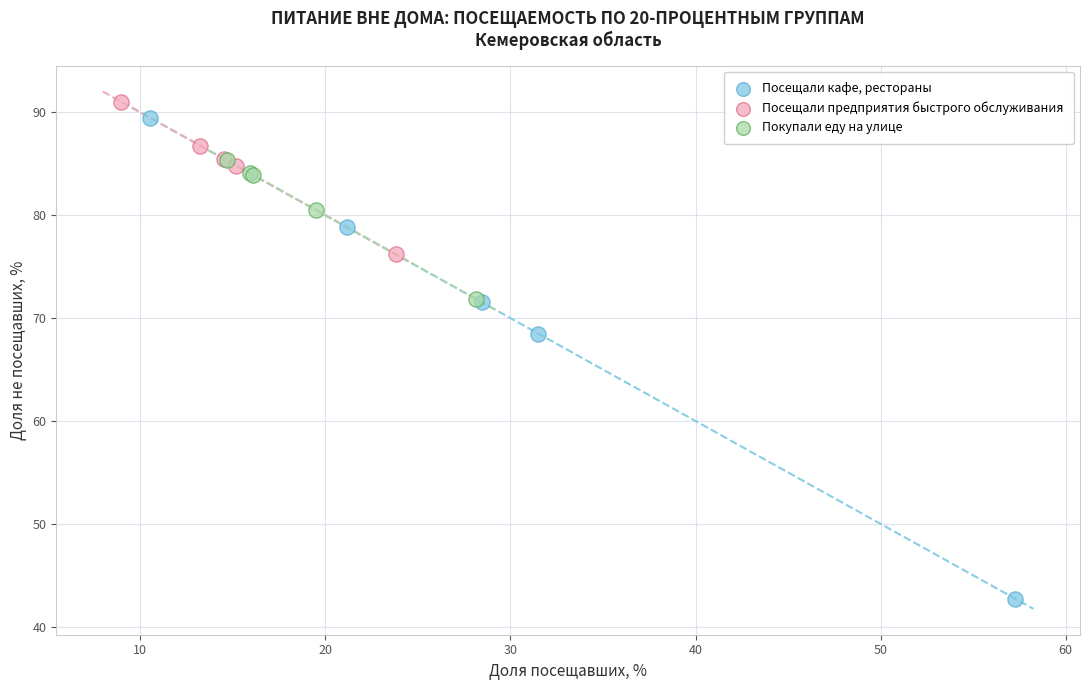

Which series contains the lowest Y value?

Посещали кафе, рестораны